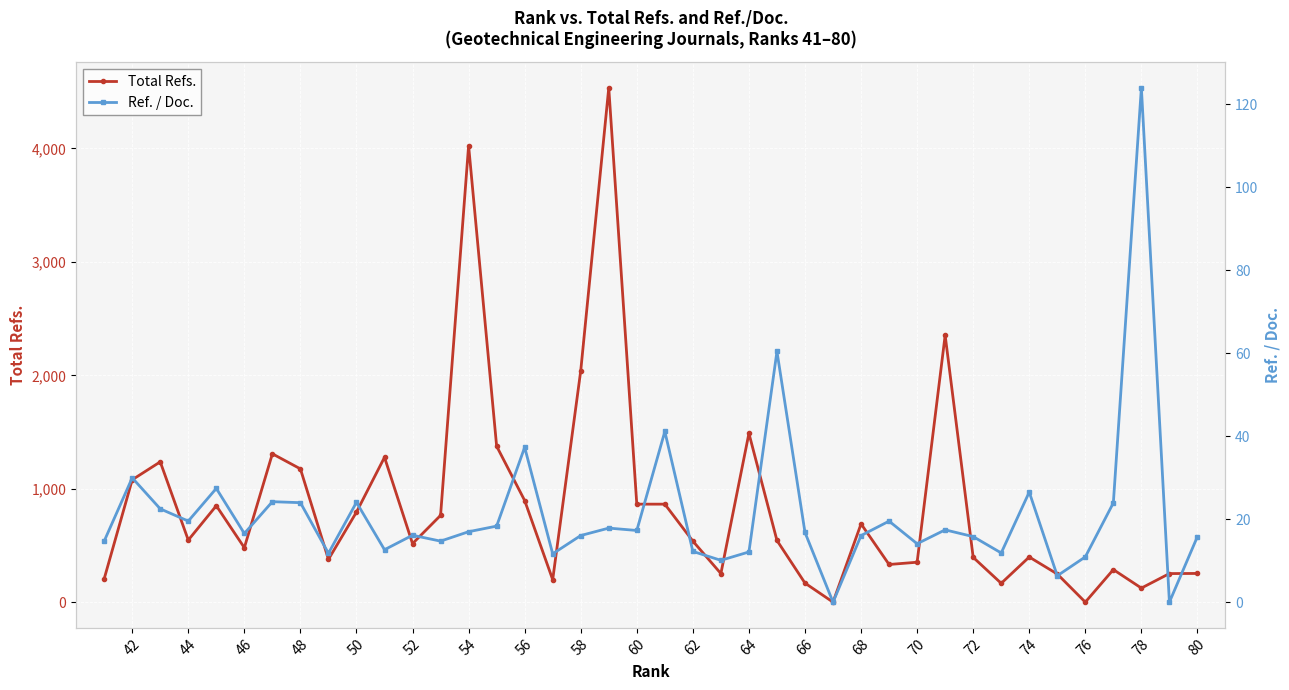

What is the maximum value for Total Refs.?

4535